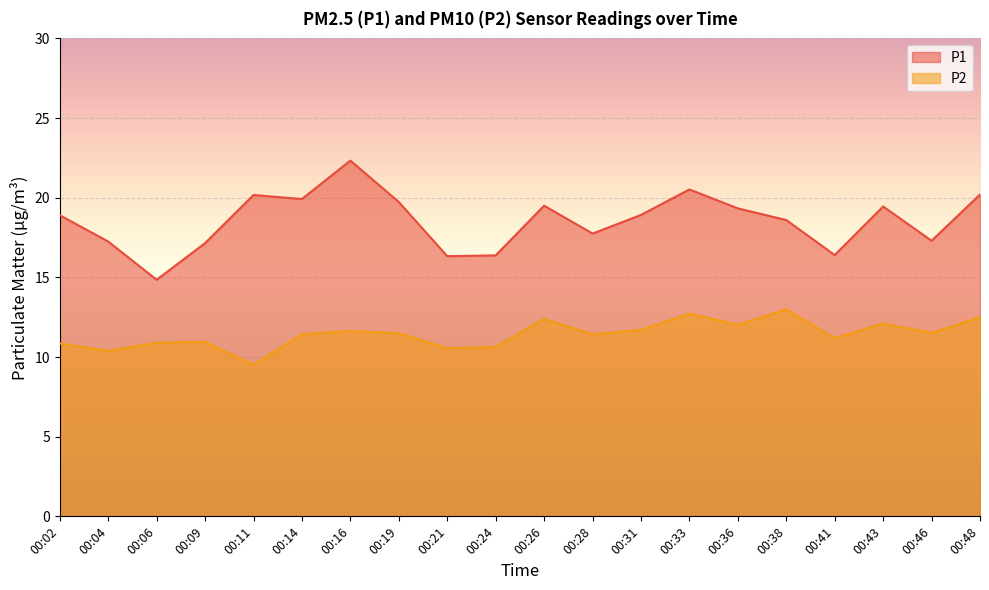

What is the lowest value of the P1 series?

14.8